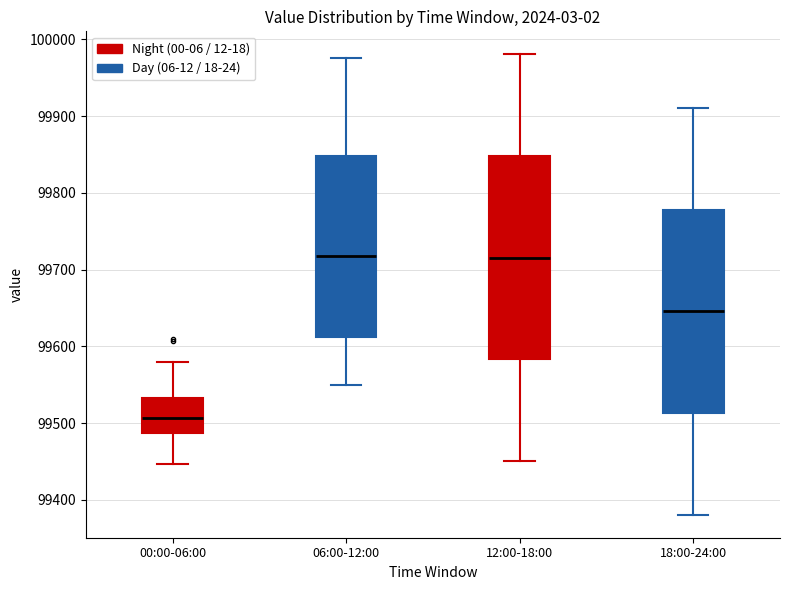

Where is the lower edge of the box for 06:00-12:00 on the y-axis? The values are not printed on the chart, so give them approximately, as read against the axis.

99610